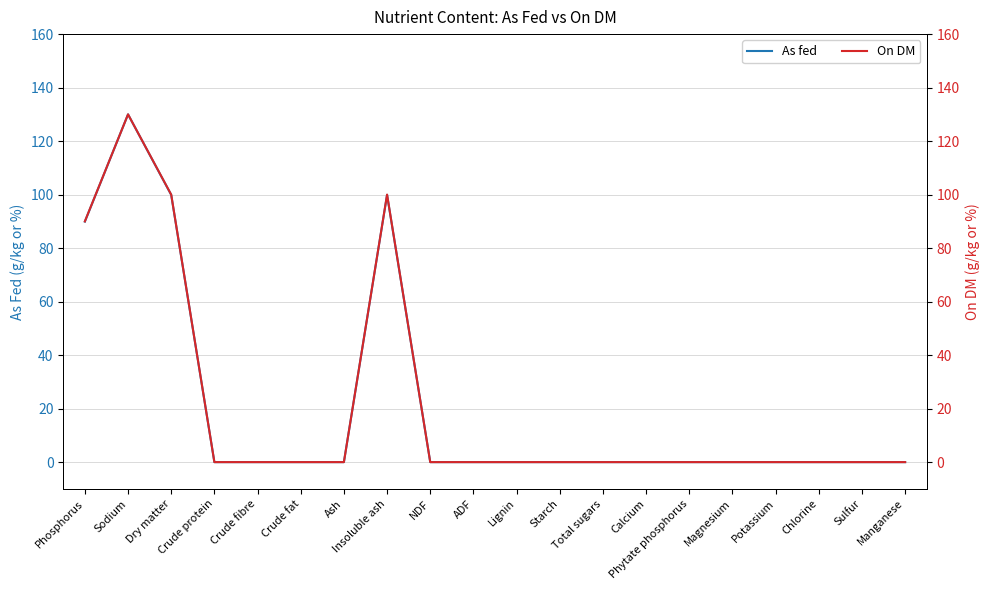

Reading left to right, transcribe all the data shown in this chart.

As fed: Phosphorus=89.9	Sodium=130.0	Dry matter=99.9	Crude protein=0.0	Crude fibre=0.0	Crude fat=0.0	Ash=0.0	Insoluble ash=99.9	NDF=0.0	ADF=0.0	Lignin=0.0	Starch=0.0	Total sugars=0.0	Calcium=0.0	Phytate phosphorus=0.0	Magnesium=0.0	Potassium=0.0	Chlorine=0.0	Sulfur=0.0	Manganese=0.0
On DM: Phosphorus=90.0	Sodium=130.0	Dry matter=100.0	Crude protein=0.0	Crude fibre=0.0	Crude fat=0.0	Ash=0.0	Insoluble ash=100.0	NDF=0.0	ADF=0.0	Lignin=0.0	Starch=0.0	Total sugars=0.0	Calcium=0.0	Phytate phosphorus=0.0	Magnesium=0.0	Potassium=0.0	Chlorine=0.0	Sulfur=0.0	Manganese=0.0